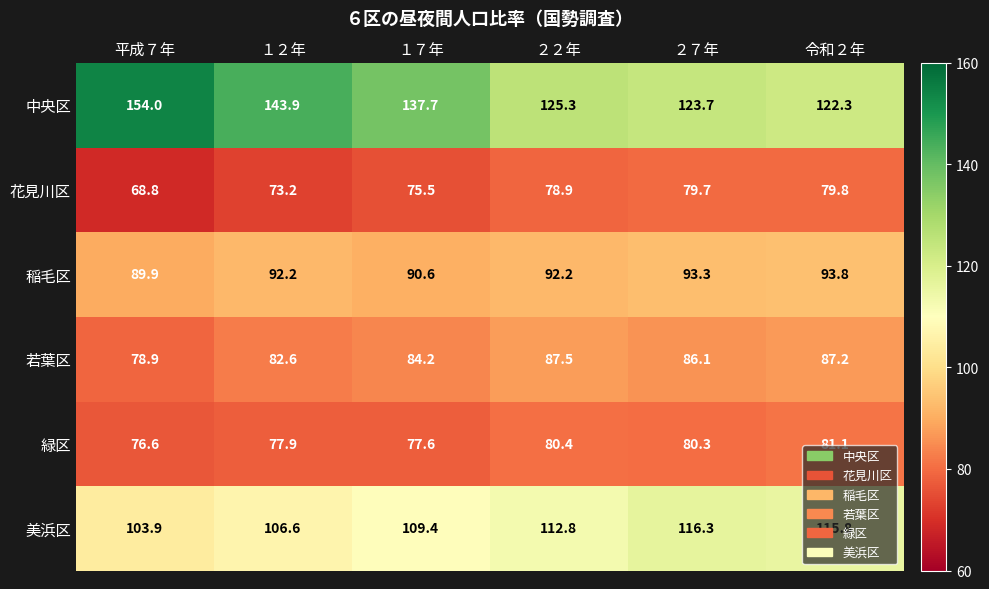

What is the approximate value of 稲毛区 at ２７年?

93.3